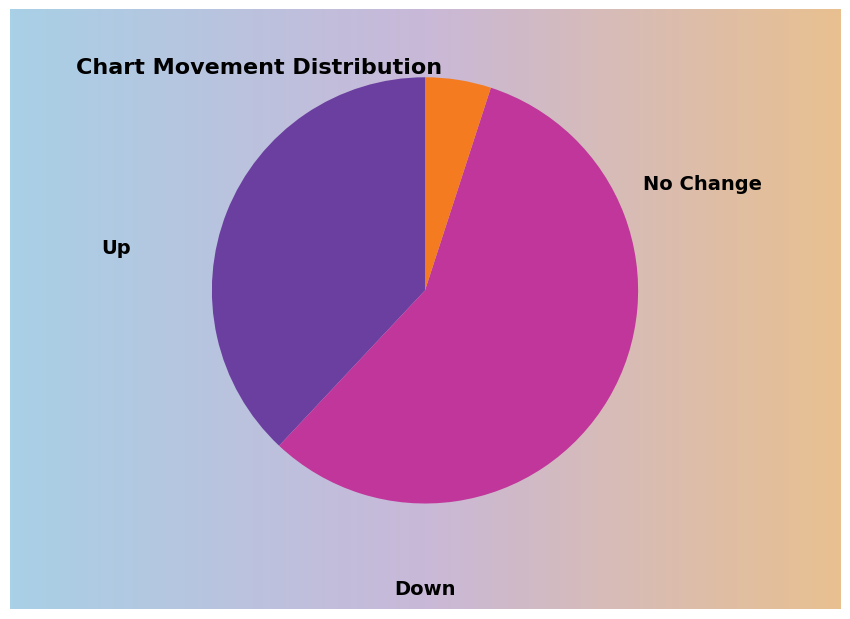

Which slice represents more than half of the pie?

down